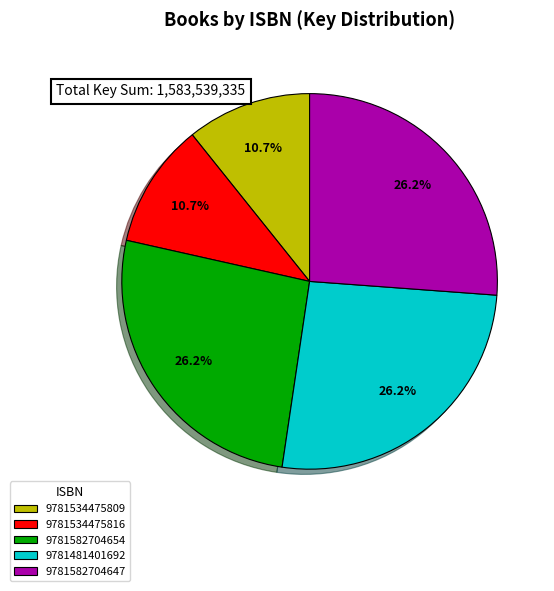

Does 9781582704654 represent more than half of the total?

No